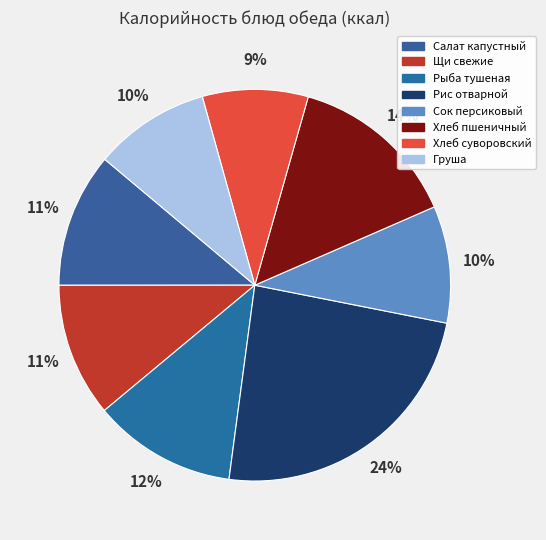

Count the number of slices in the pie.

8